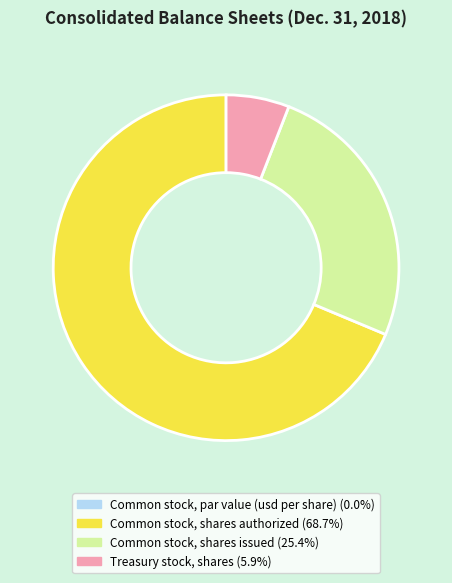

Which slice is the largest?

Common stock, shares authorized